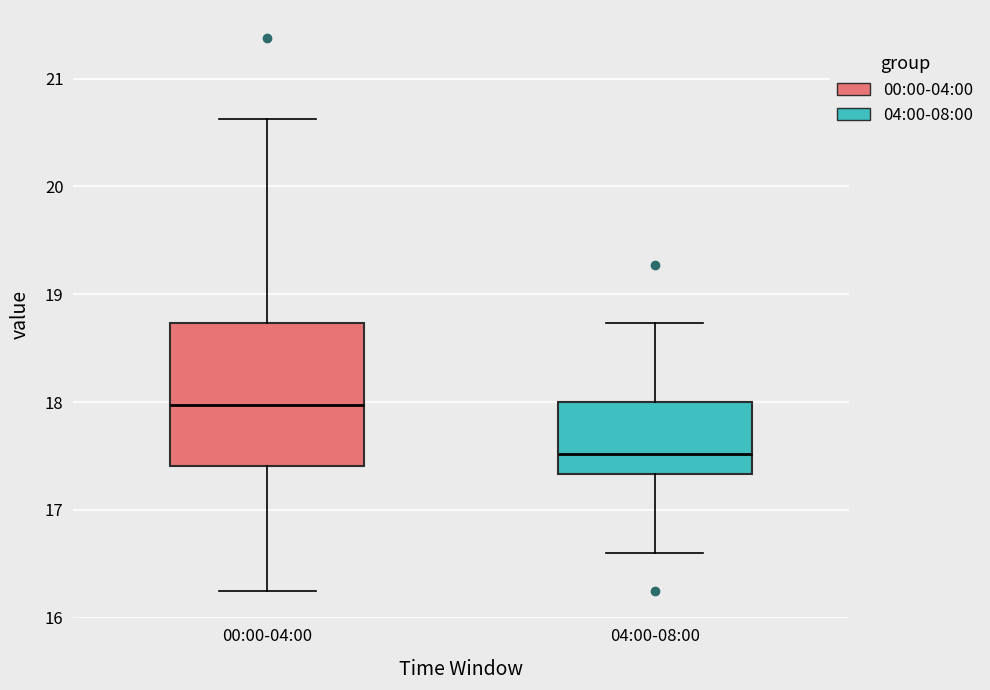

Which box is the tallest, from its lower edge to its upper edge?

00:00-04:00